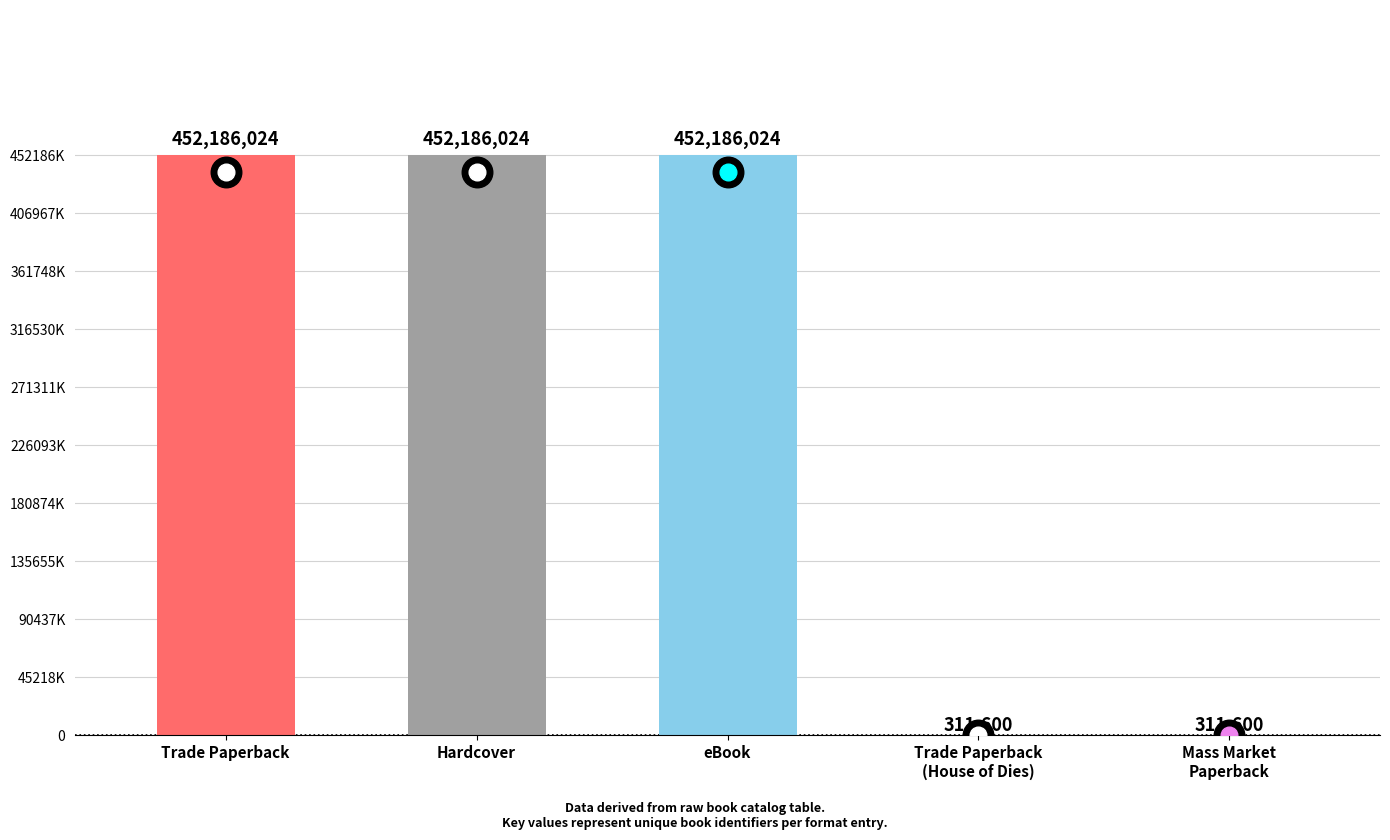

What is the change in value from Trade Paperback to Trade Paperback (2)?

-451874424